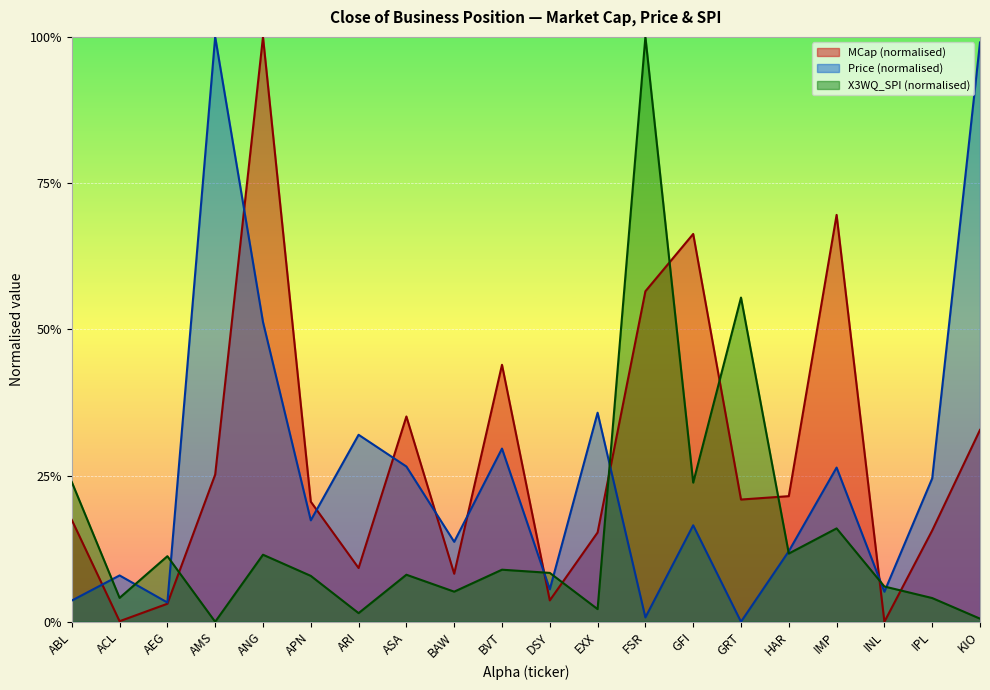

What is the value of the MCap point at the 16th from the left?

0.2